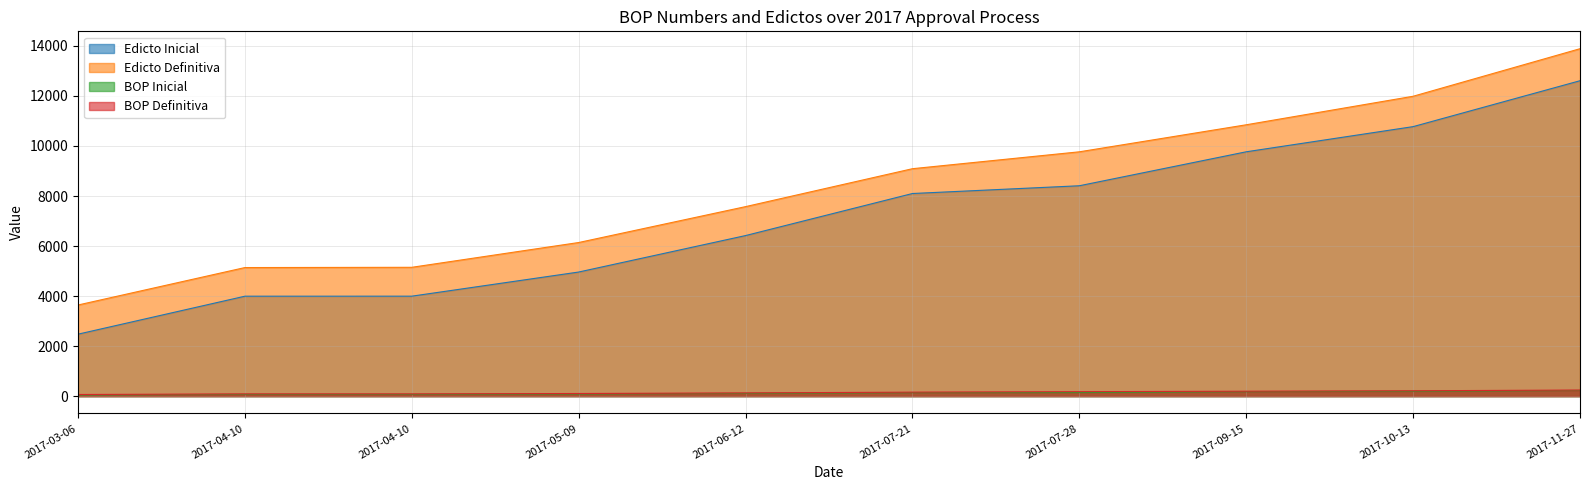

Reading left to right, extract all data points from this chart.

Edicto Inicial: 2477	3995	3996	4961	6419	8100	8410	9768	10774	12609
Edicto Definitiva: 3643	5140	5150	6141	7576	9092	9767	10848	11988	13889
BOP Inicial: 45	70	70	86	110	139	144	178	196	226
BOP Definitiva: 65	89	89	105	129	159	178	197	214	243